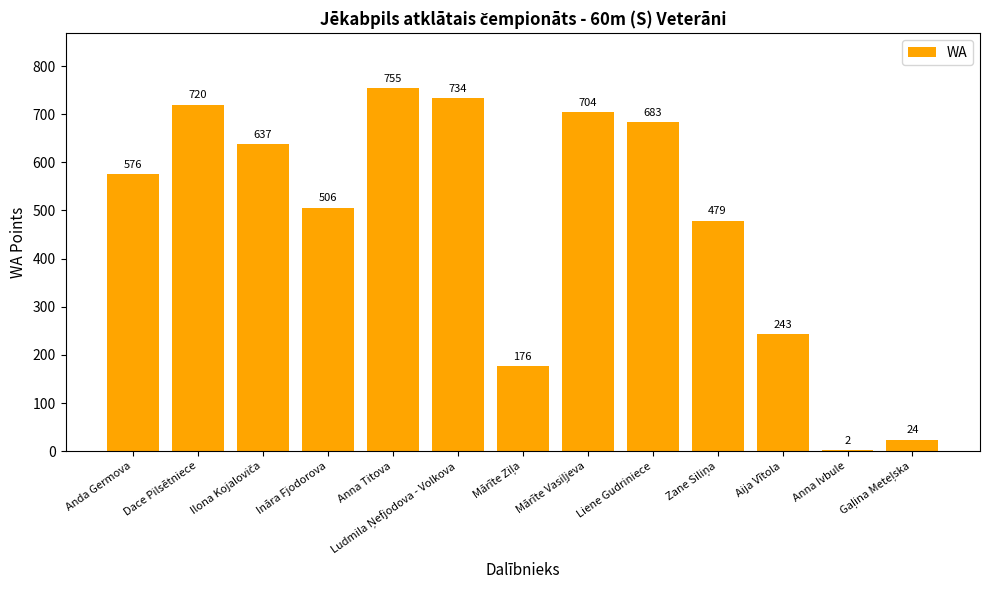

Does the chart contain stacked bars?

No